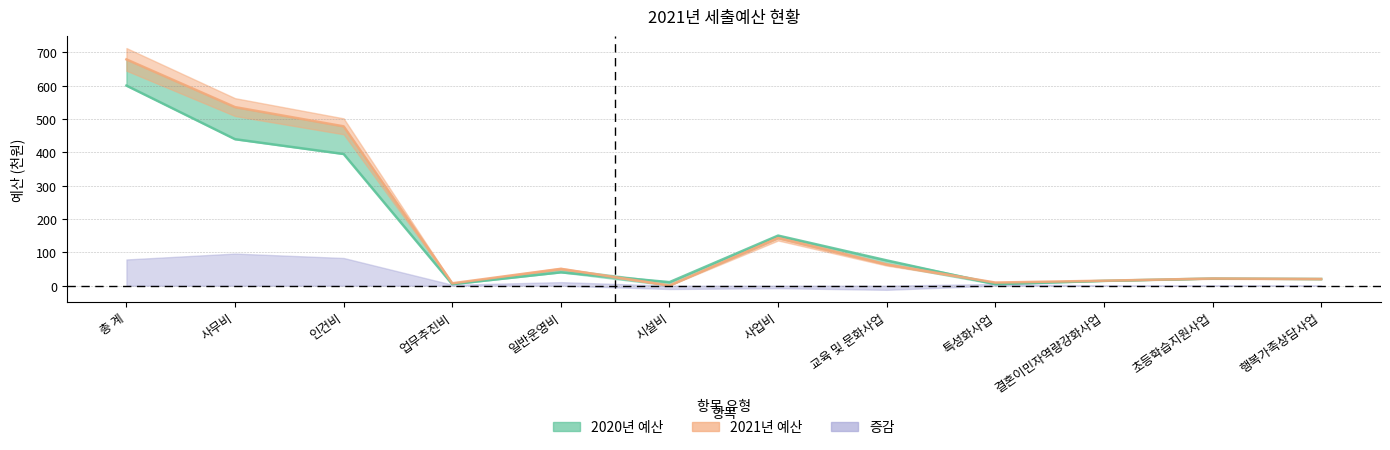

After their last crossing, which series has the higher values: 2020년 예산 or 2021년 예산?

2021년 예산